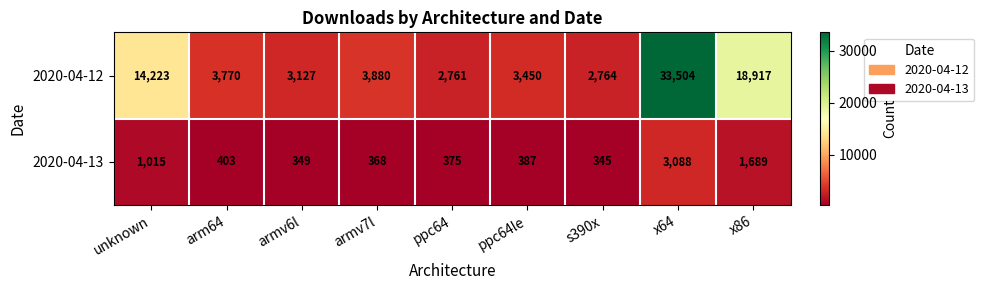

What is the difference between the maximum and minimum values in the 2020-04-12 series?

30743